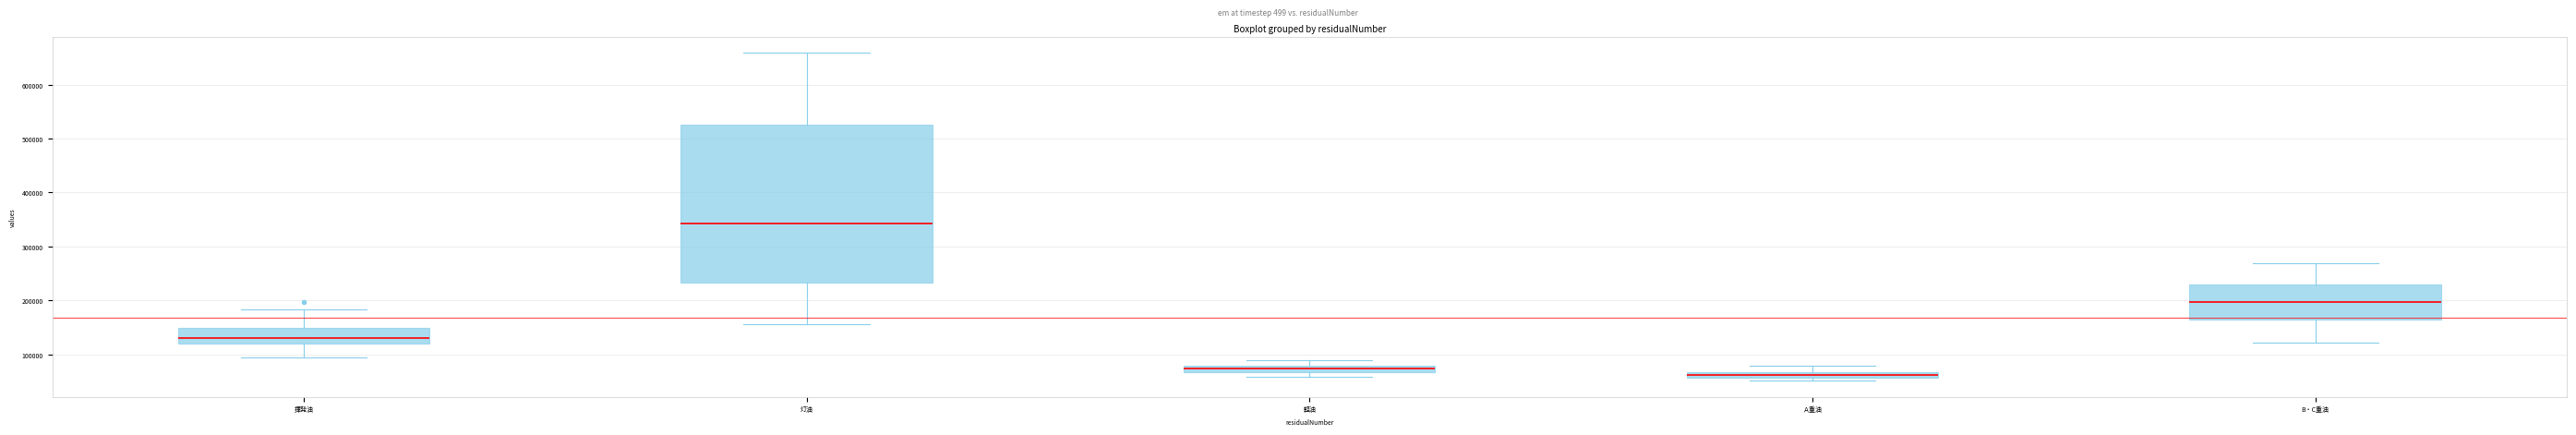

Which box has the lowest median line?

Ａ重油